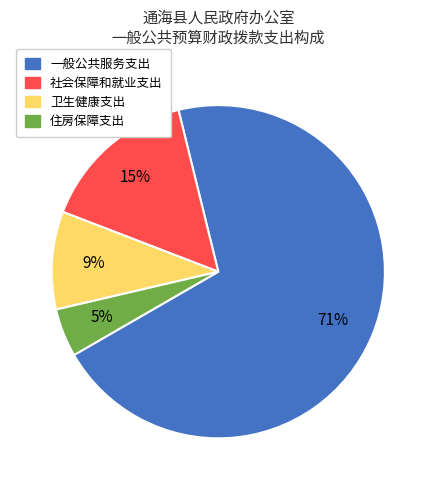

Between 一般公共服务支出 and 社会保障和就业支出, which is larger?

一般公共服务支出